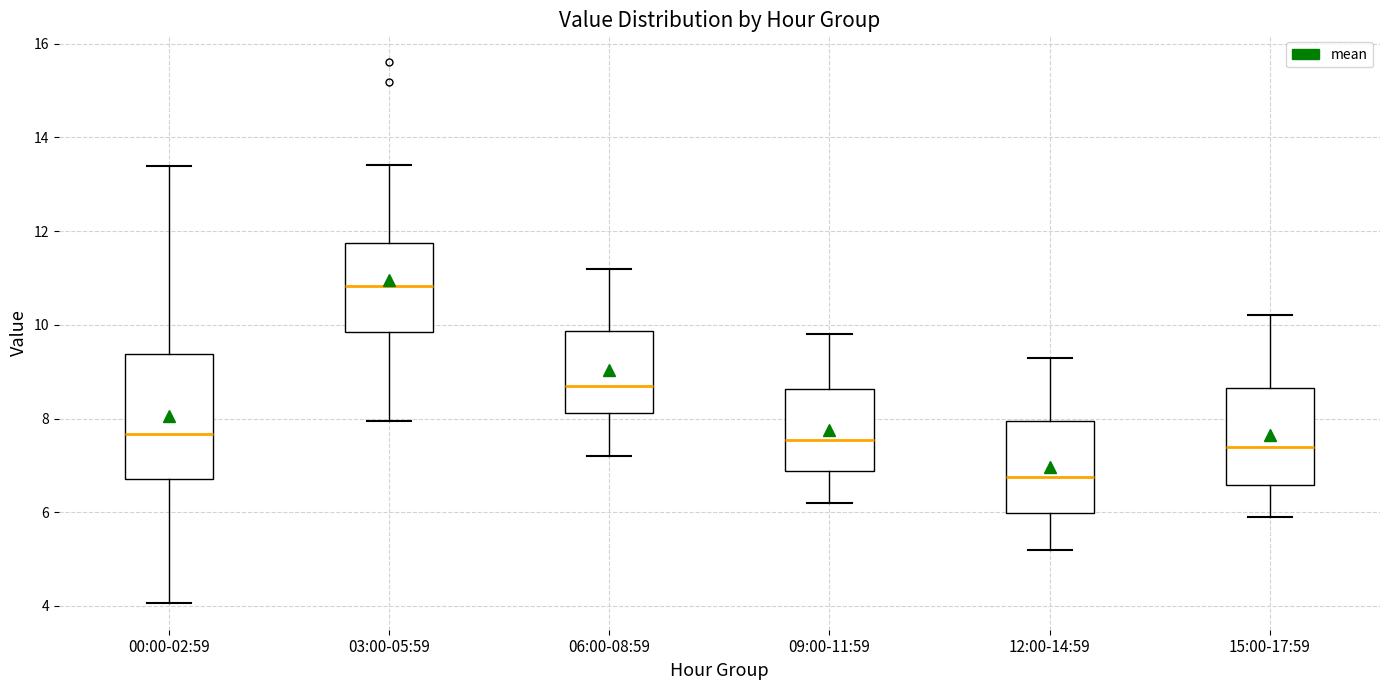

Which box has the highest median line?

03:00-05:59